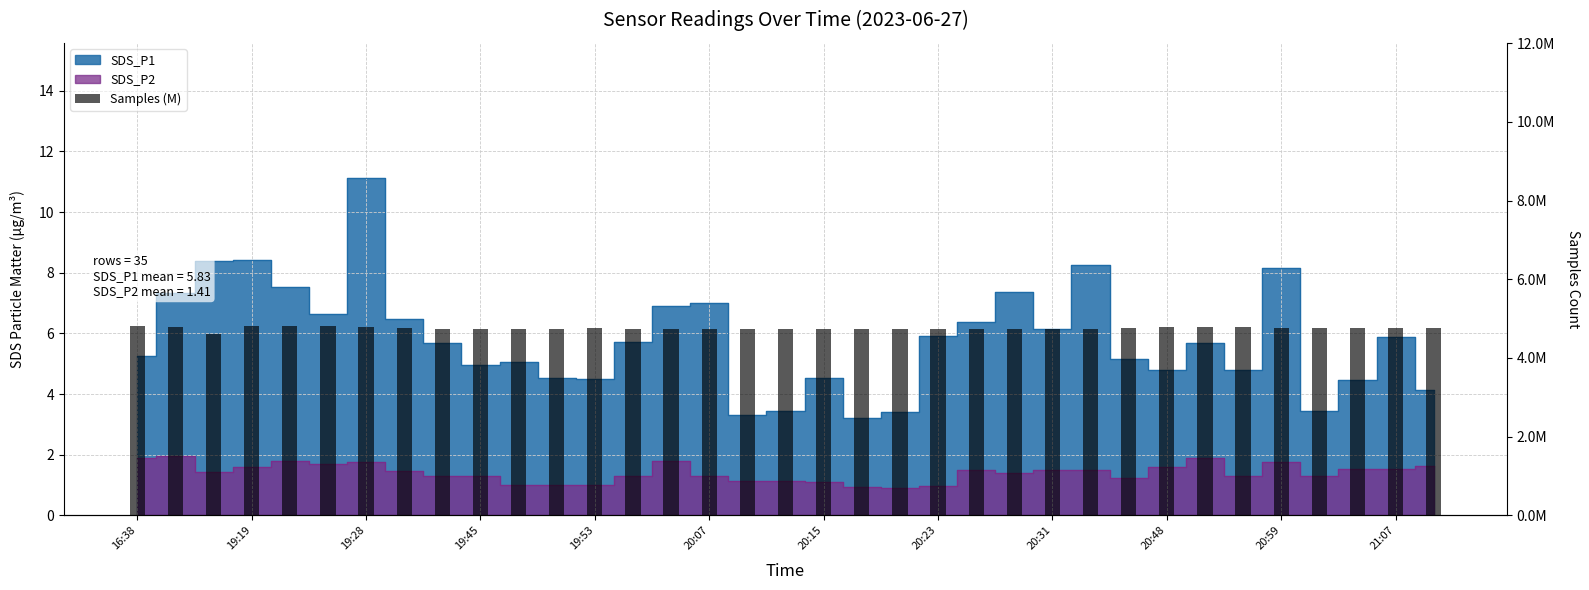

Does the chart contain any negative values?

No